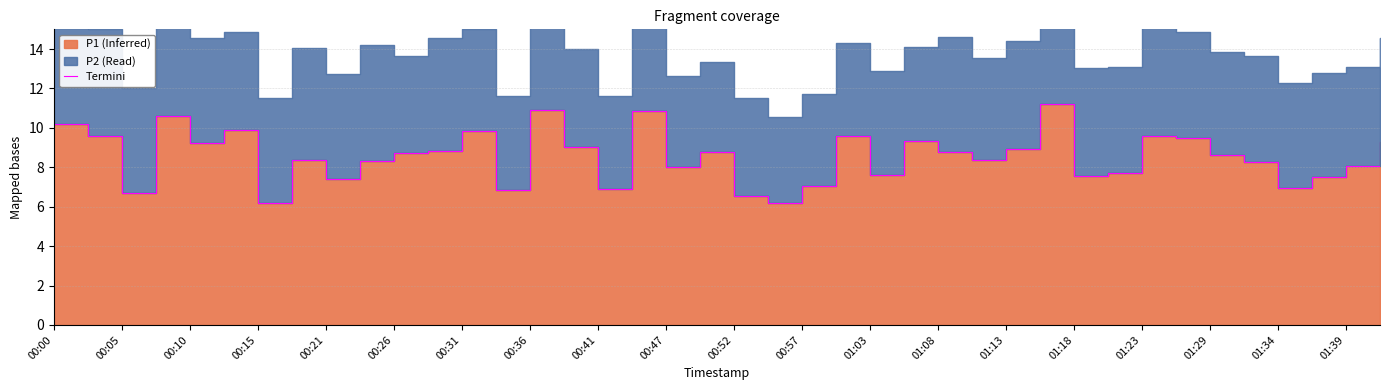

How many data points are less than 8?

13